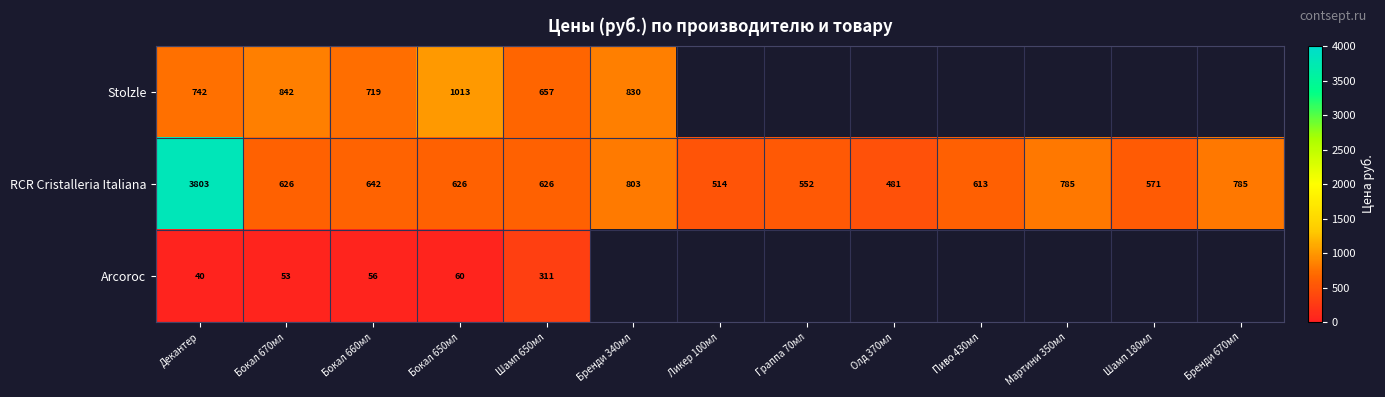

How many categories are shown in the chart?

13